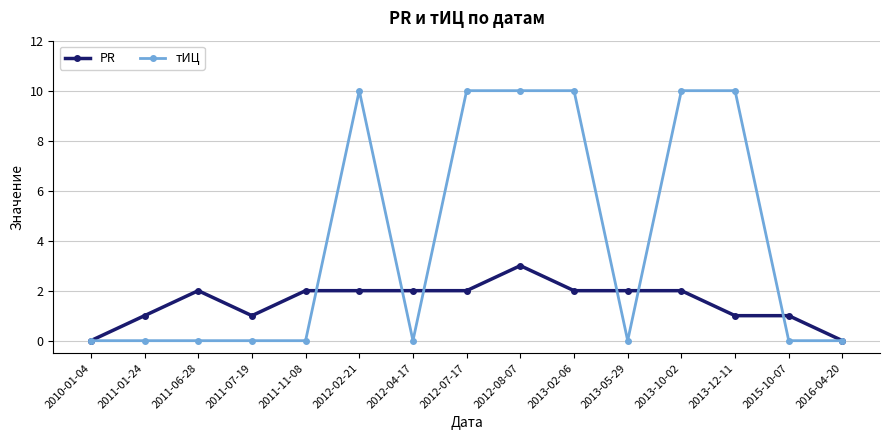

Is it true that PR equals 0 at 2013-12-11?

False